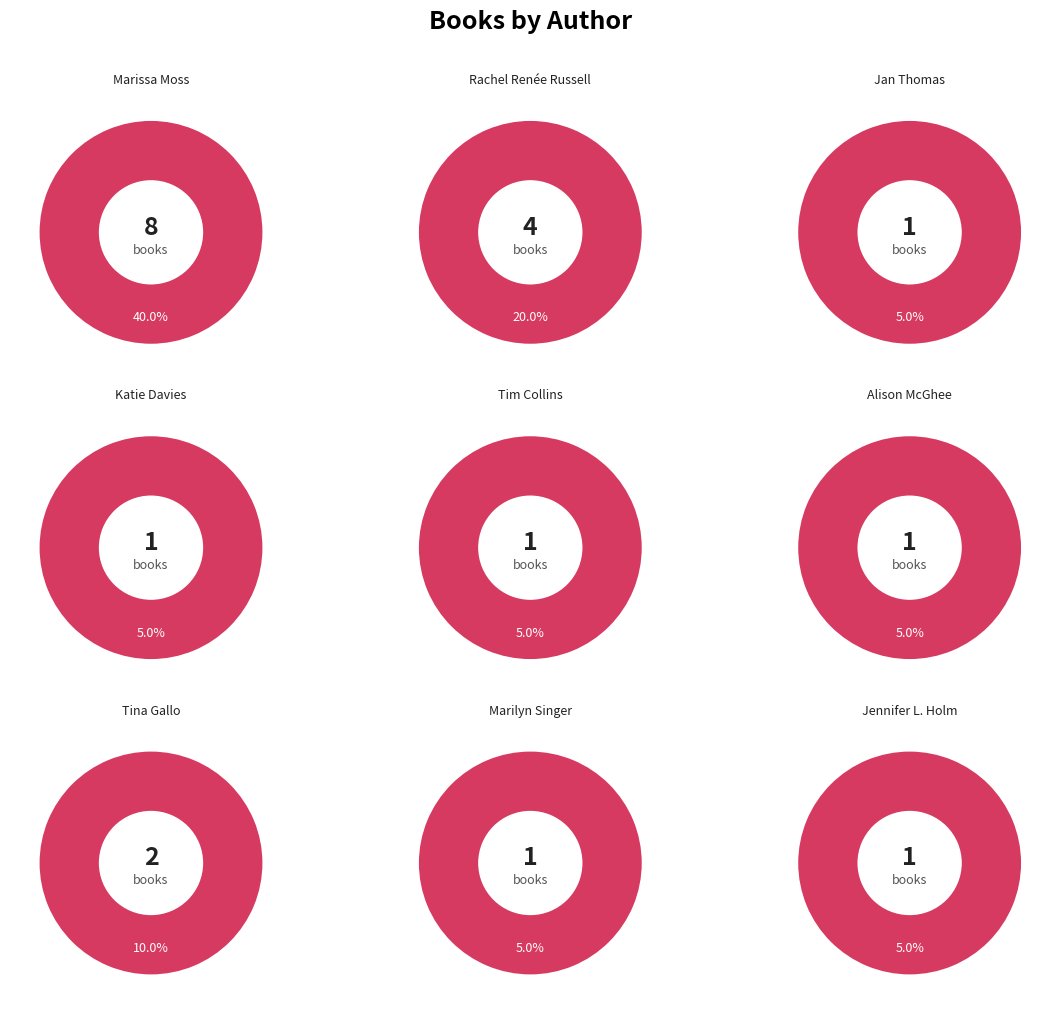

How many segments does this pie chart have?

9